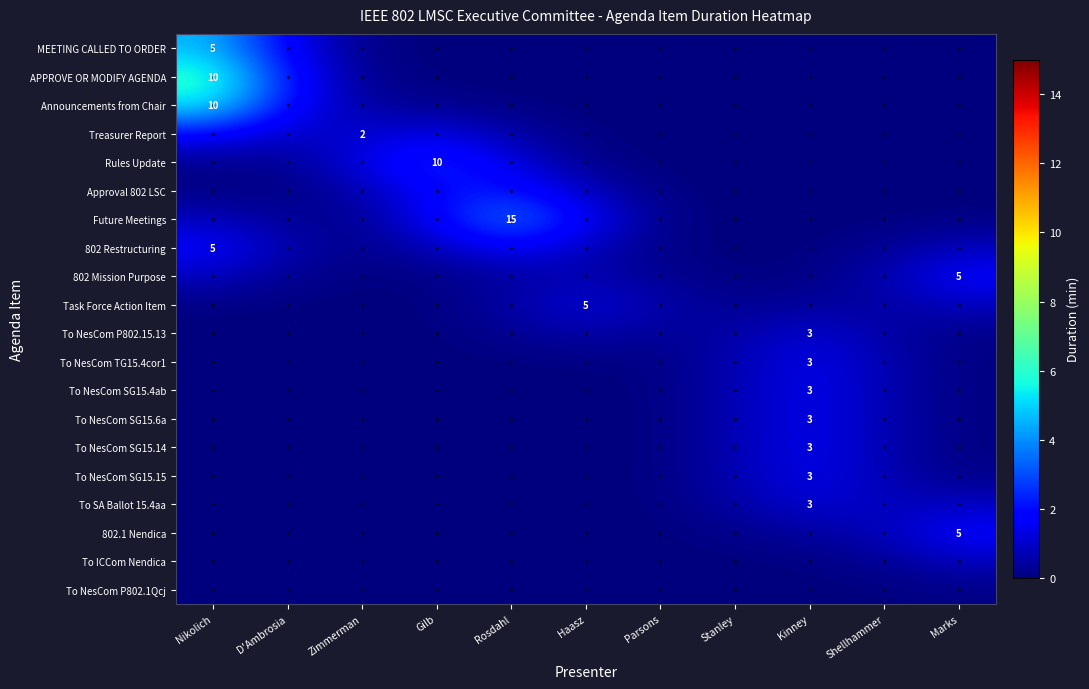

At how many categories does at least one series exceed 2?

4